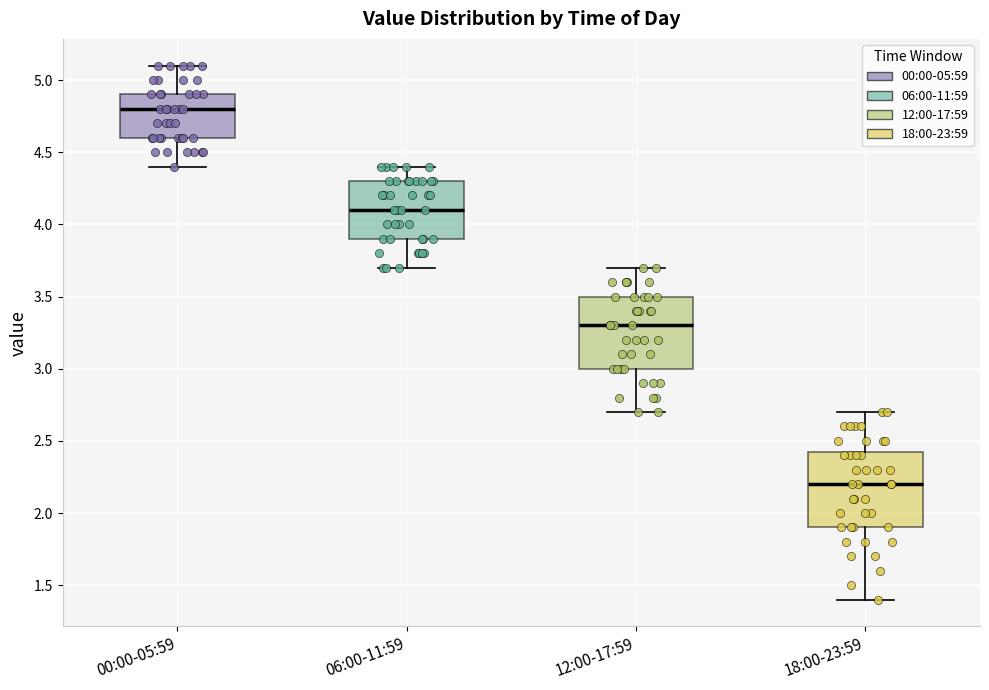

Which box has the highest median line?

00:00-05:59